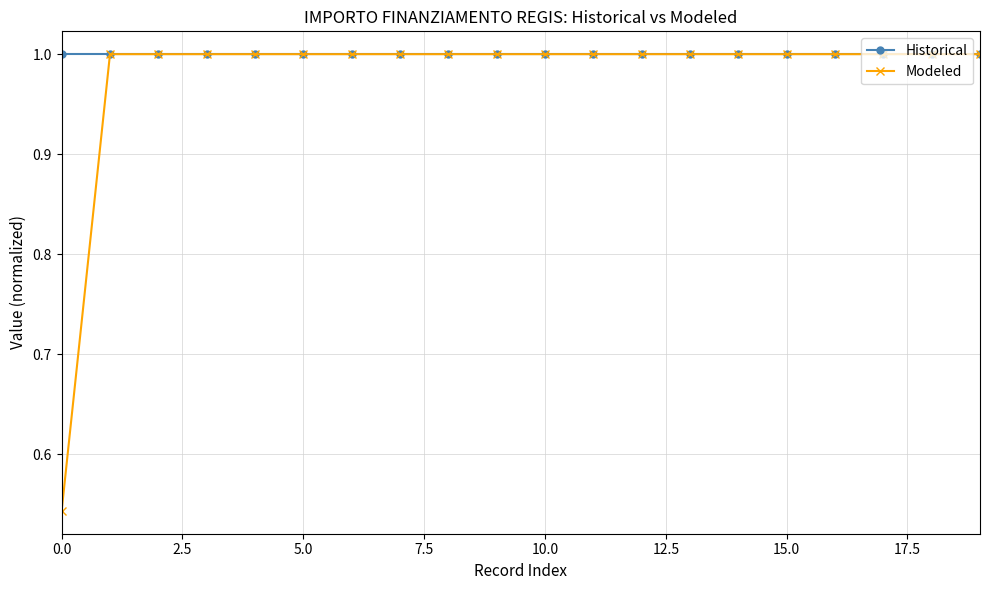

List the series in order of their overall mean, lowest first.

Modeled, Historical